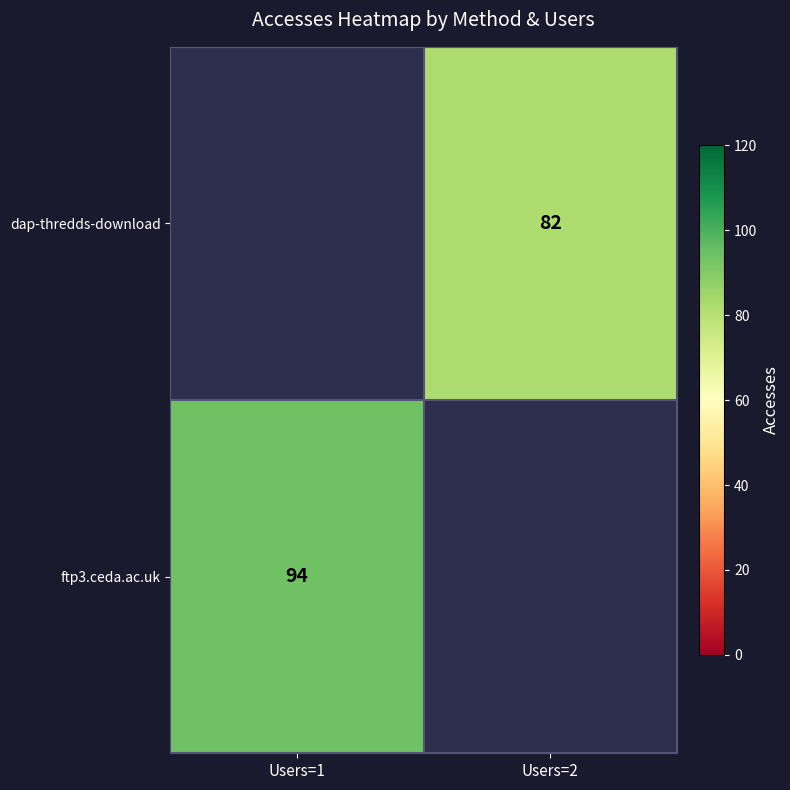

True or false: dap-thredds-download has a value of 82 at Users=2.

True